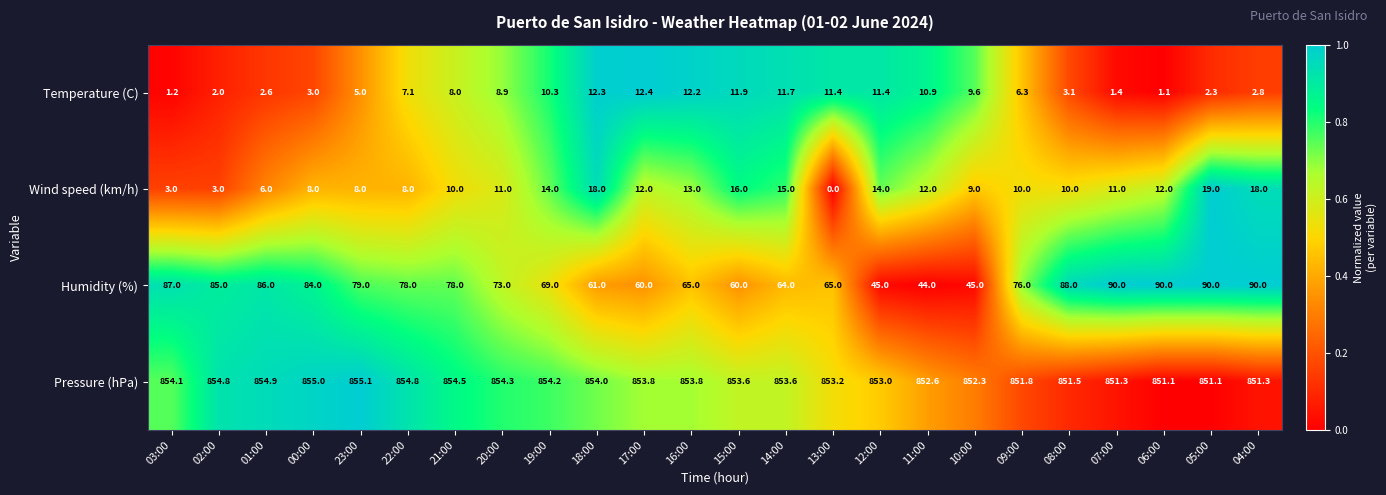

Rank the series at 10:00 from lowest to highest value.

Wind speed (km/h), Temperature (C), Humidity (%), Pressure (hPa)